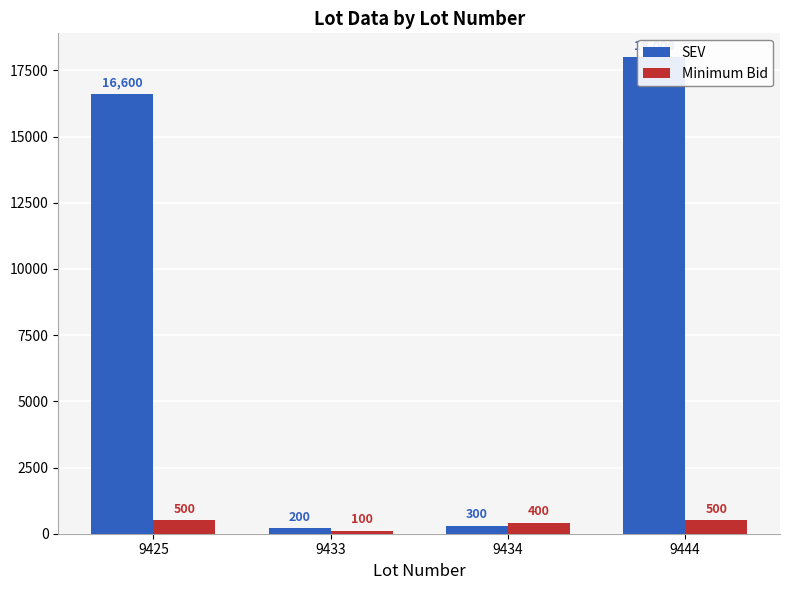

The SEV series shows 436 at 9434. True or false?

False